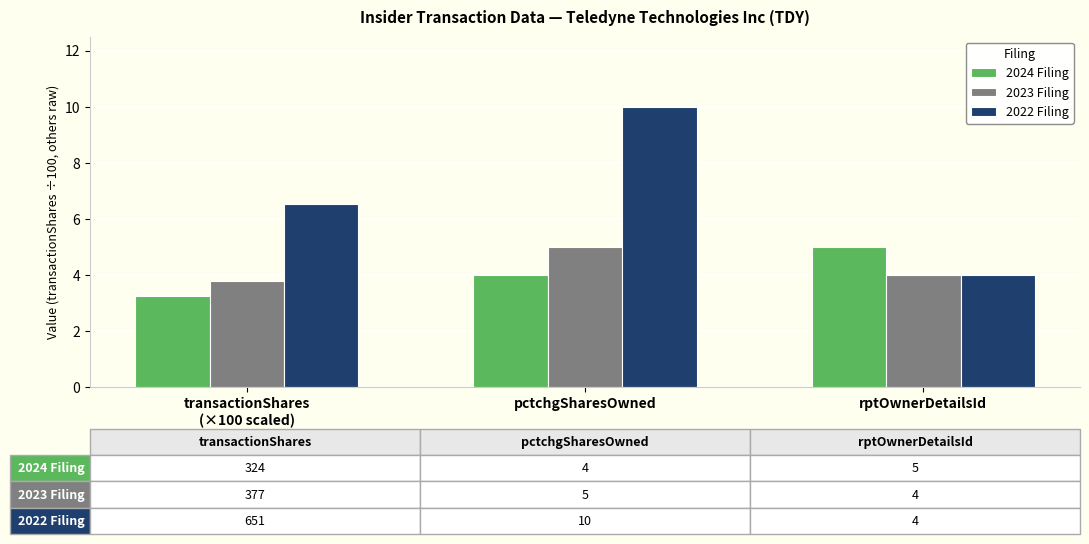

Count the number of categories in the chart.

3